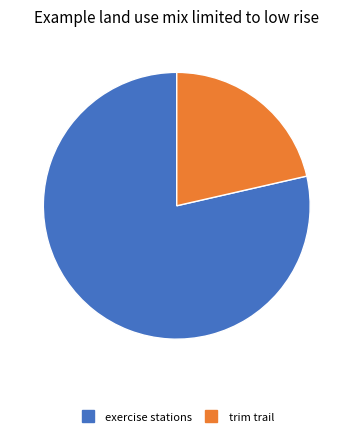

What is the ratio of the value at exercise stations to the value at trim trail?

3.7